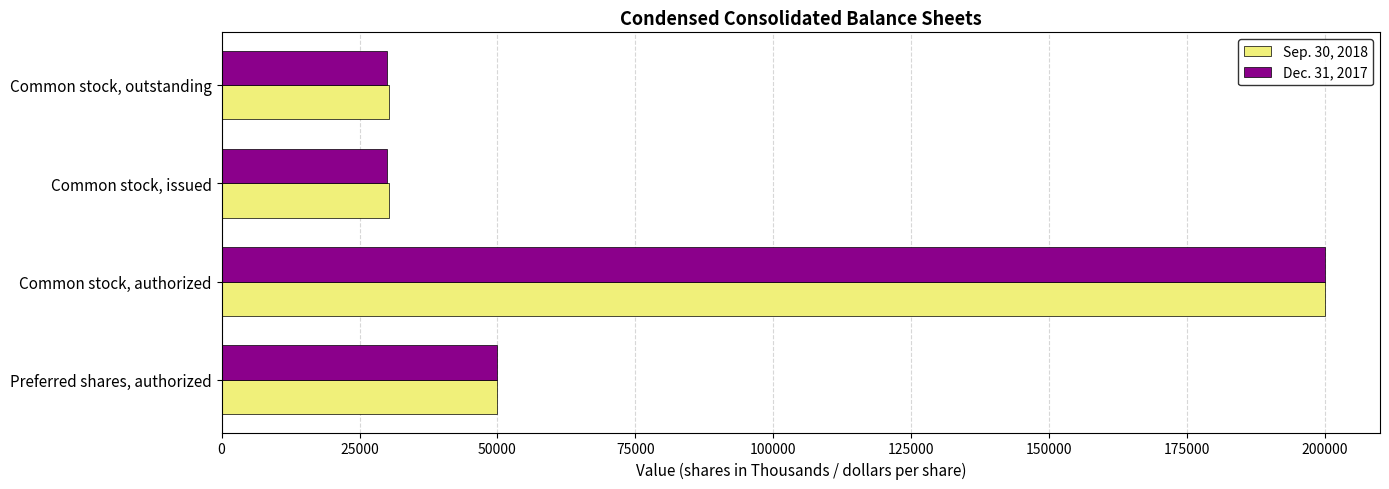

Rank the series by their average value, from lowest to highest.

Dec. 31, 2017, Sep. 30, 2018